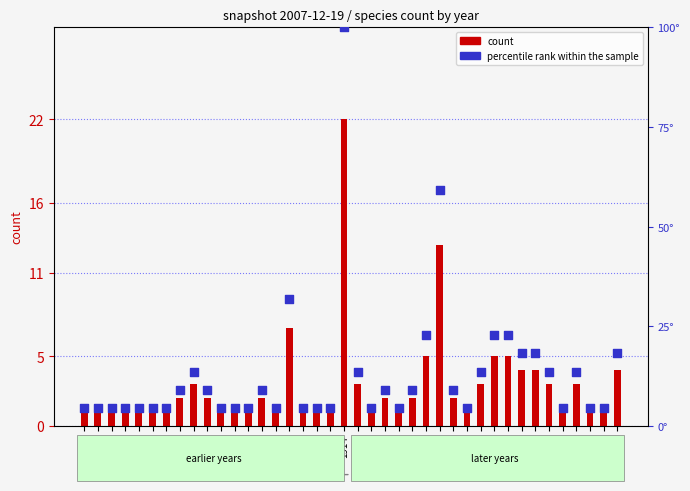

What is the total value across all series at 1946?

5.5